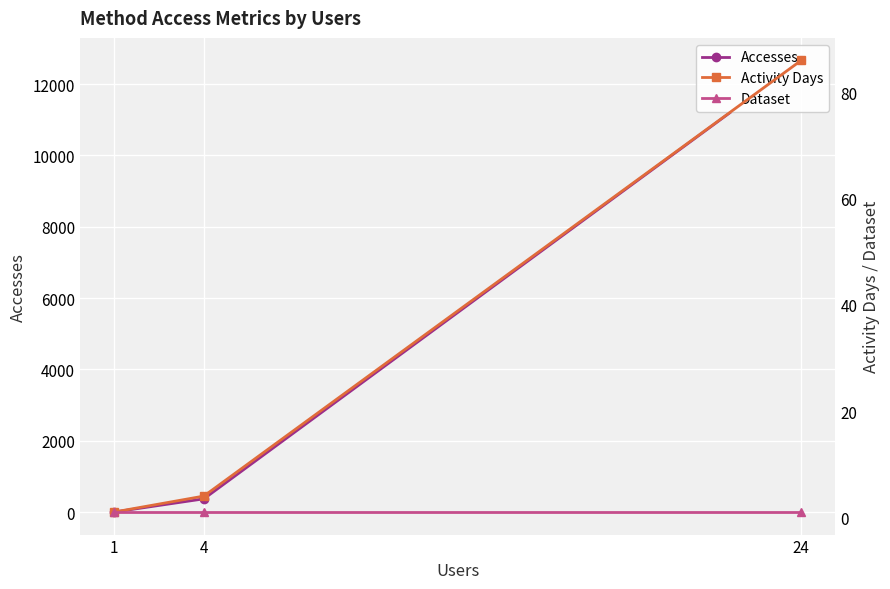

Where is Activity Days nearest to the value 43?

4